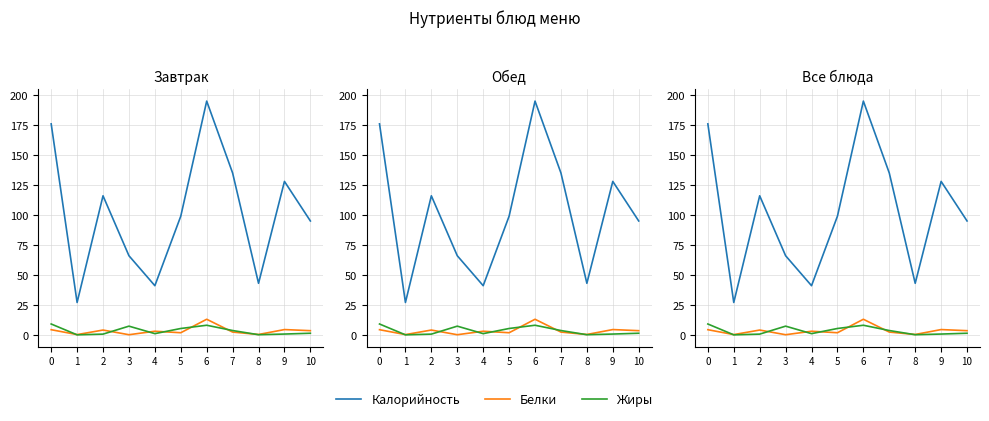

What is the value of the Калорийность point at the 6th from the left?

99.0